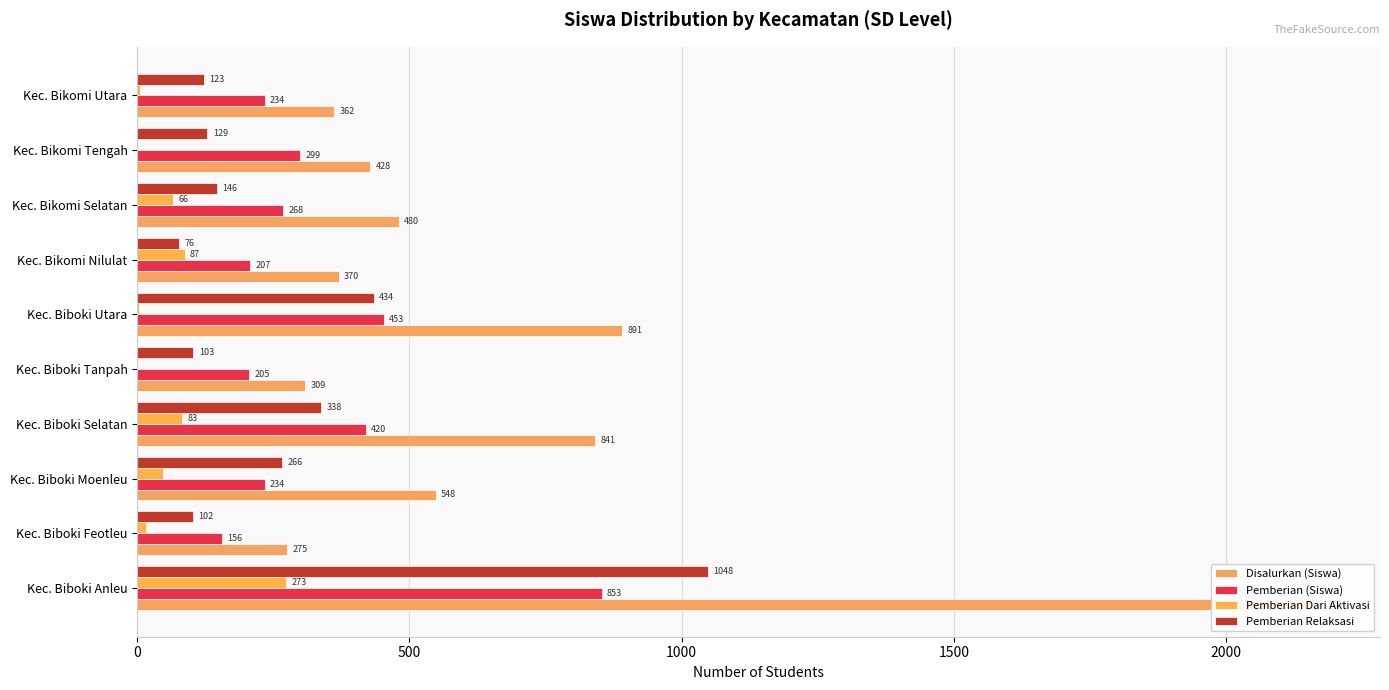

What is the value of the Pemberian Relaksasi bar at the 2nd from the left?

102